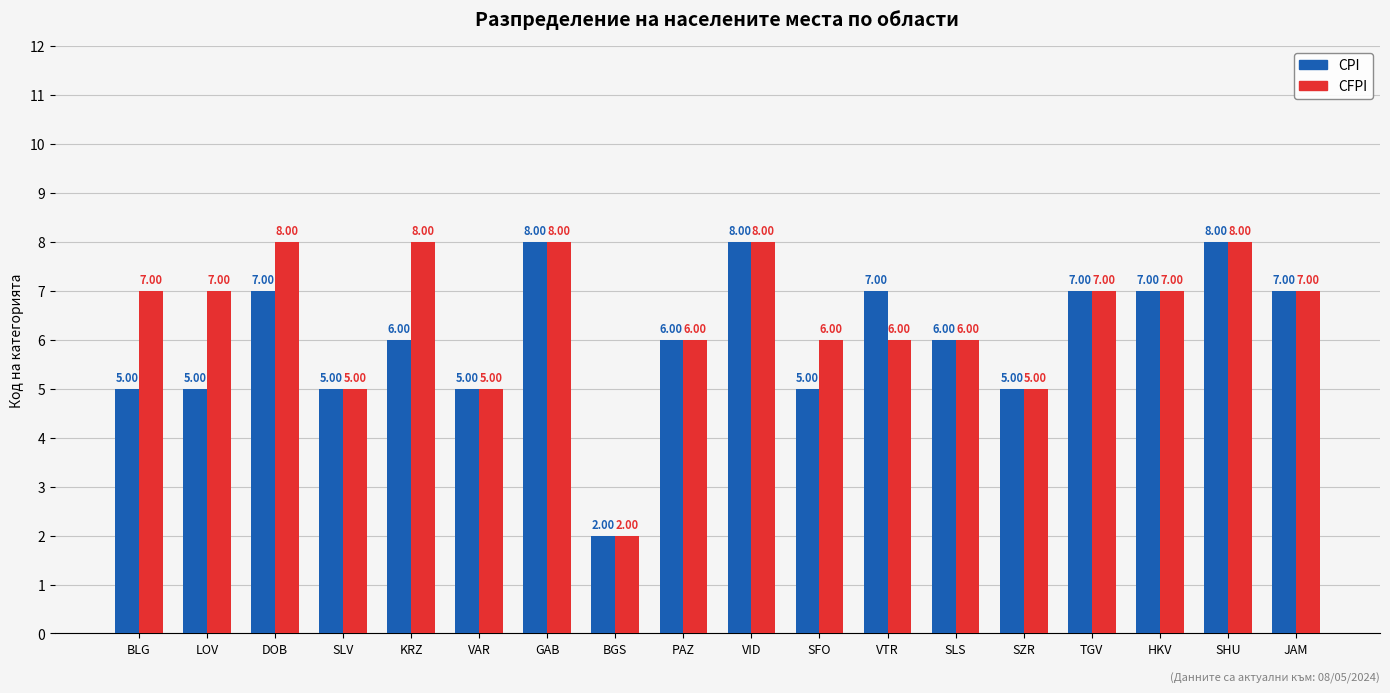

How many CFPI values are between 6 and 8?

14